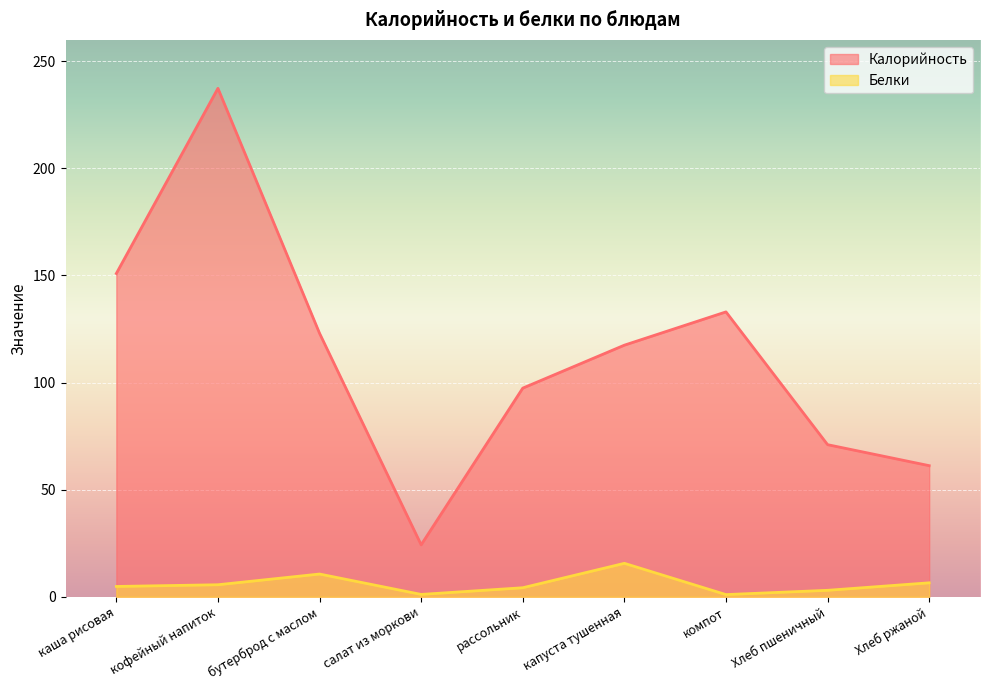

True or false: Калорийность and Белки intersect in this chart.

False